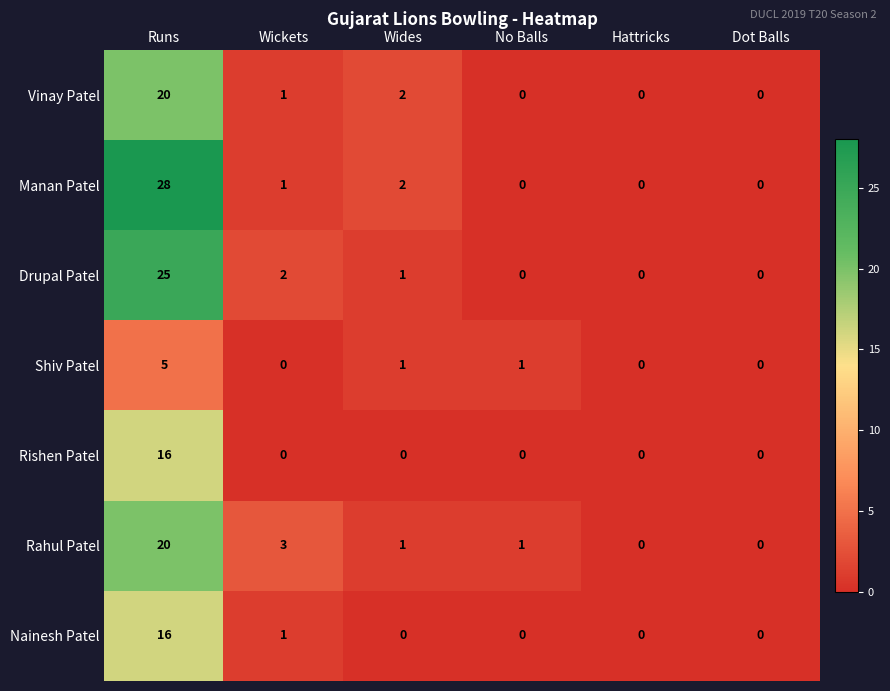

Which series has the largest total across all categories?

Manan Patel